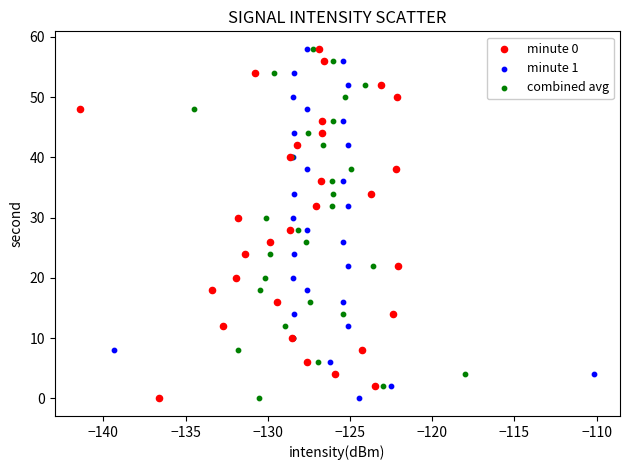

What are all the series names shown in the legend?

minute 0, minute 1, combined avg